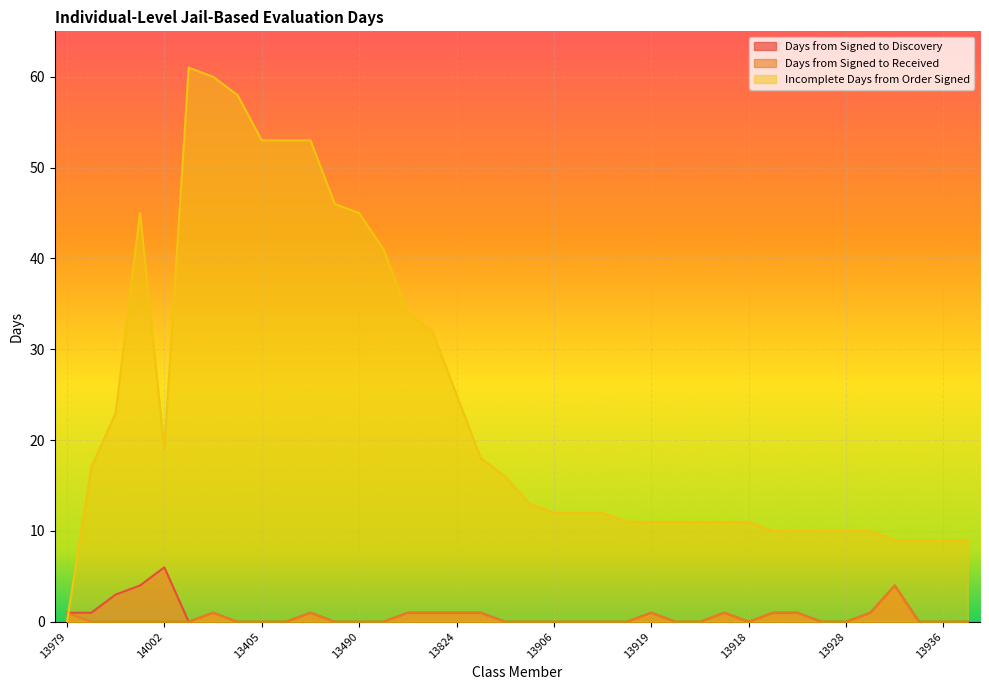

Where is the first local maximum for Days from Signed to Discovery?

14002